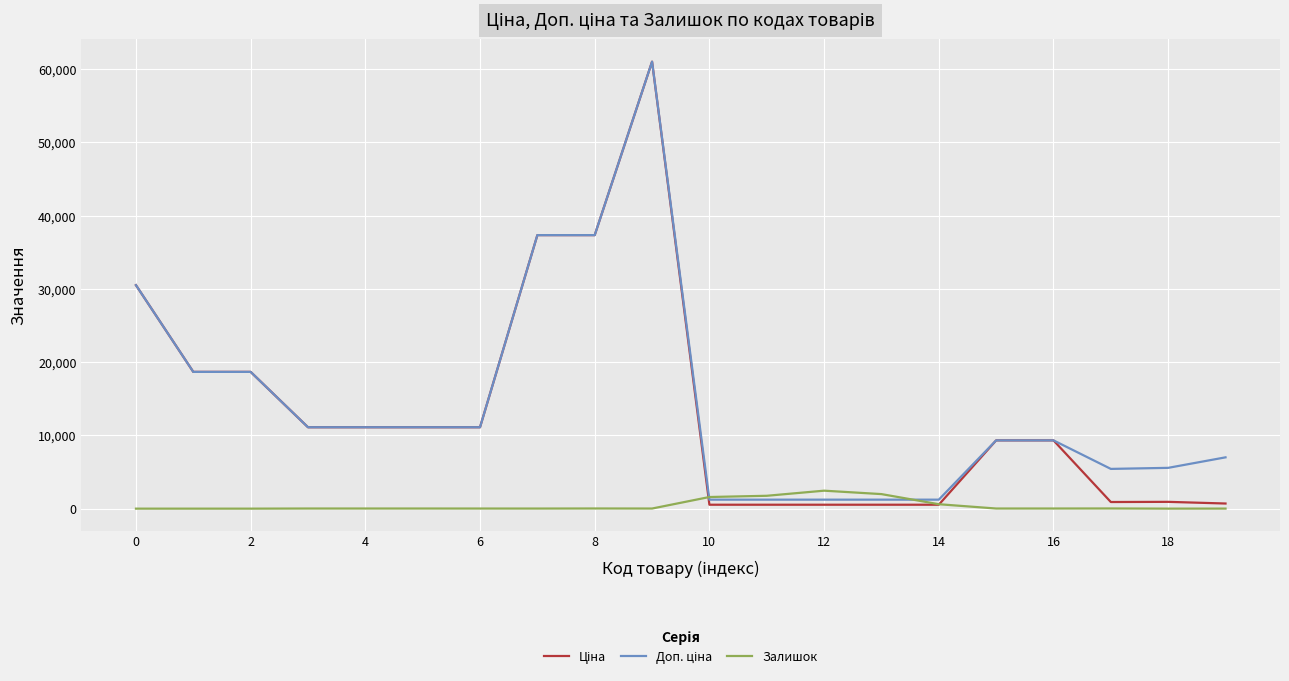

How many lines are shown in the chart?

3